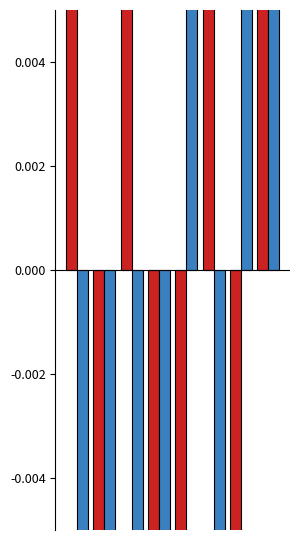

Which series has the largest total across all categories?

ID taxonômico